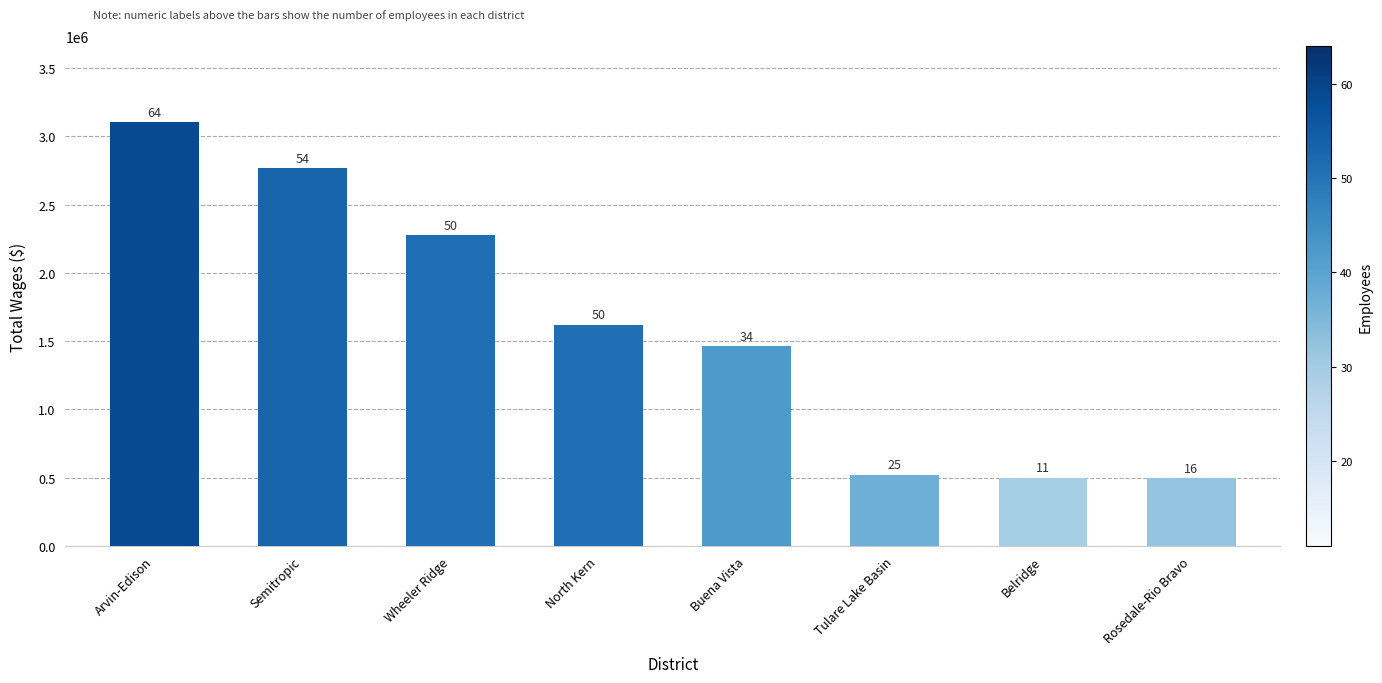

What is the difference between the second highest and second lowest values?

2270681.0